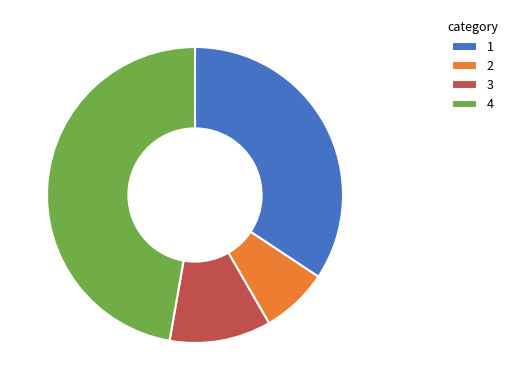

True or false: 2 accounts for 15% of the total.

False